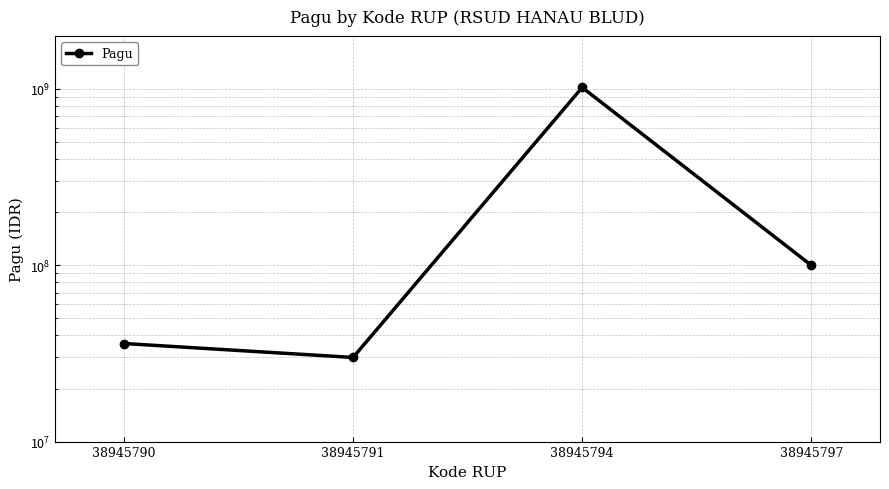

How many interior local peaks (higher than both neighbors) does the data have?

1